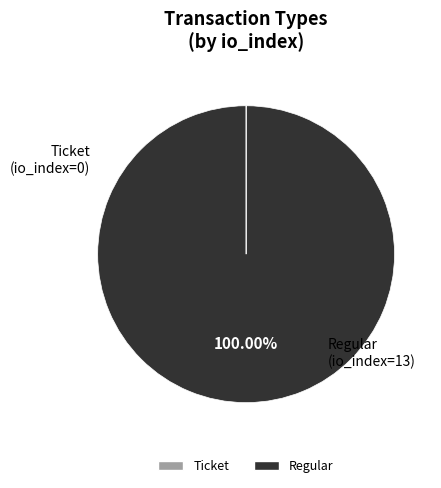

Which slice represents more than half of the pie?

Regular